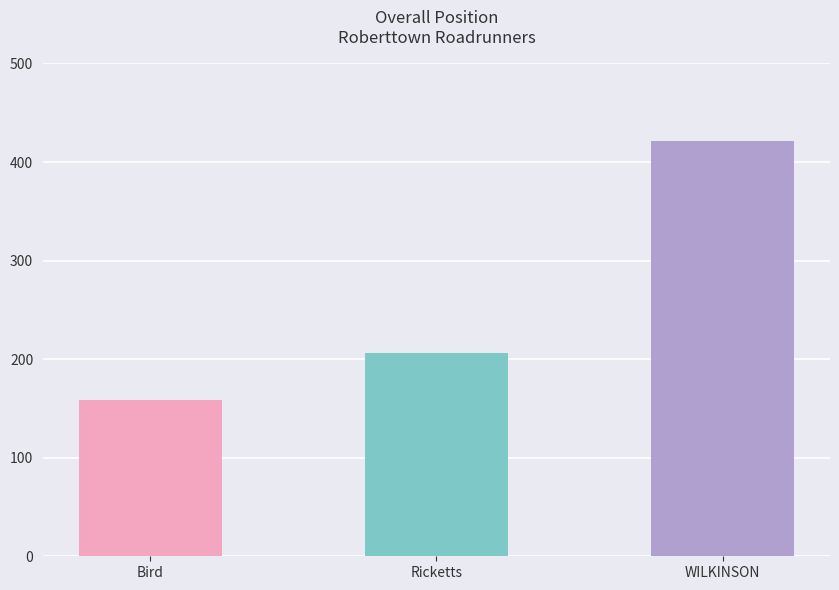

List the labels in order of value, largest first.

WILKINSON, Ricketts, Bird